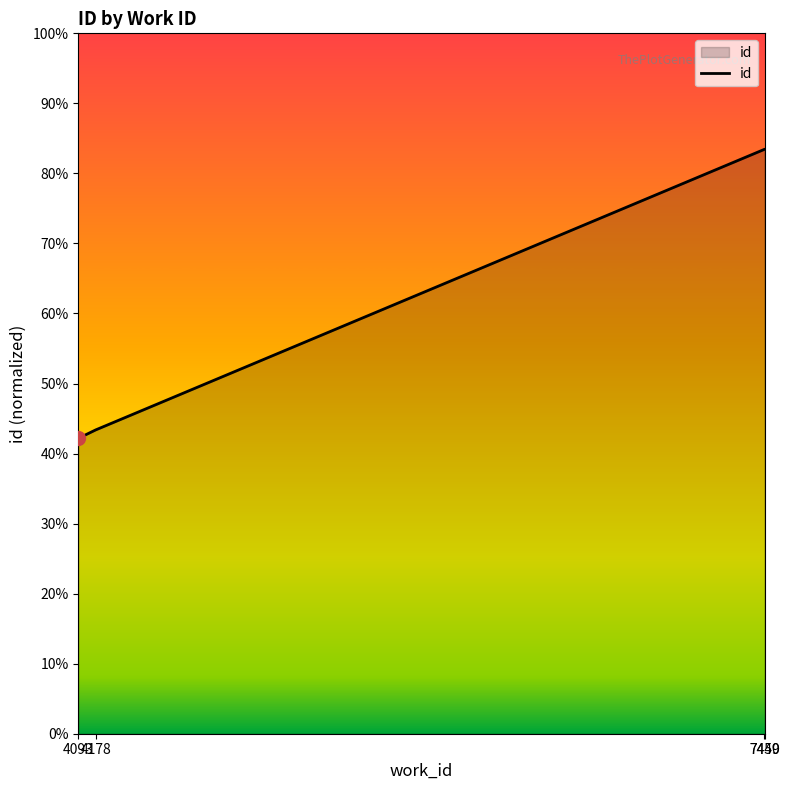

What is the smallest value displayed?

0.4